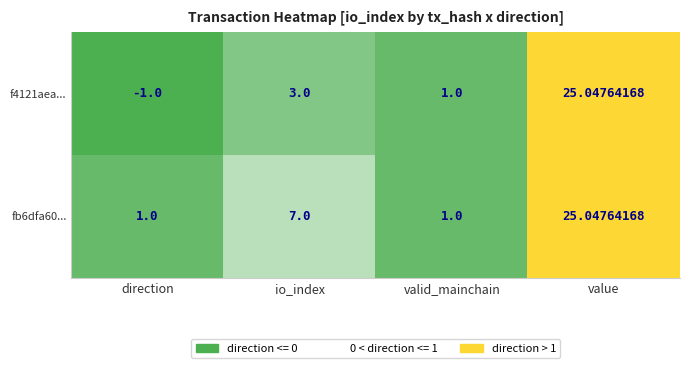

At how many categories does at least one series exceed 0?

4